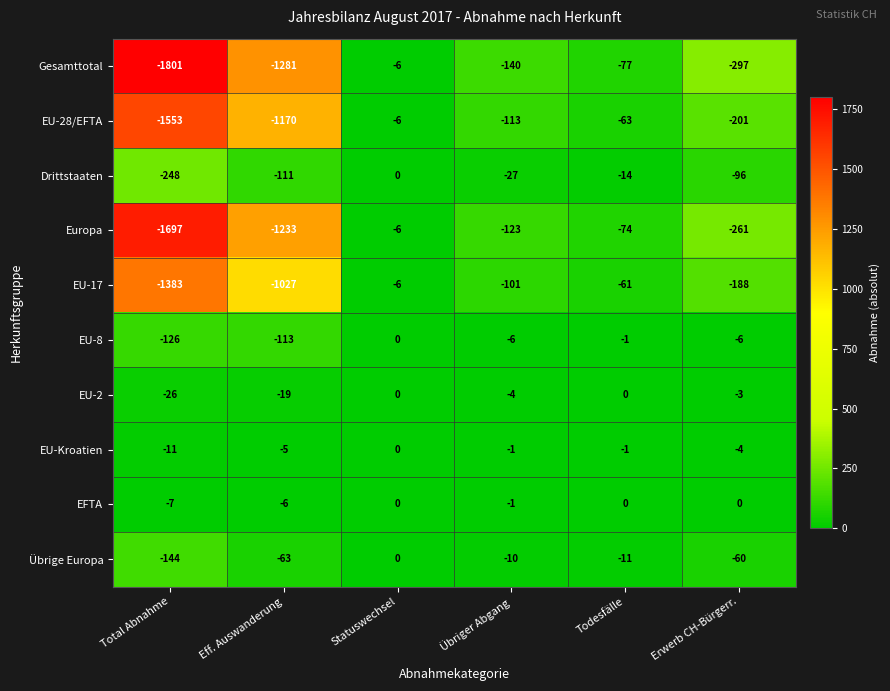

What is the sum of the EU-17 values at Eff. Auswanderung and Total Abnahme?

-2410